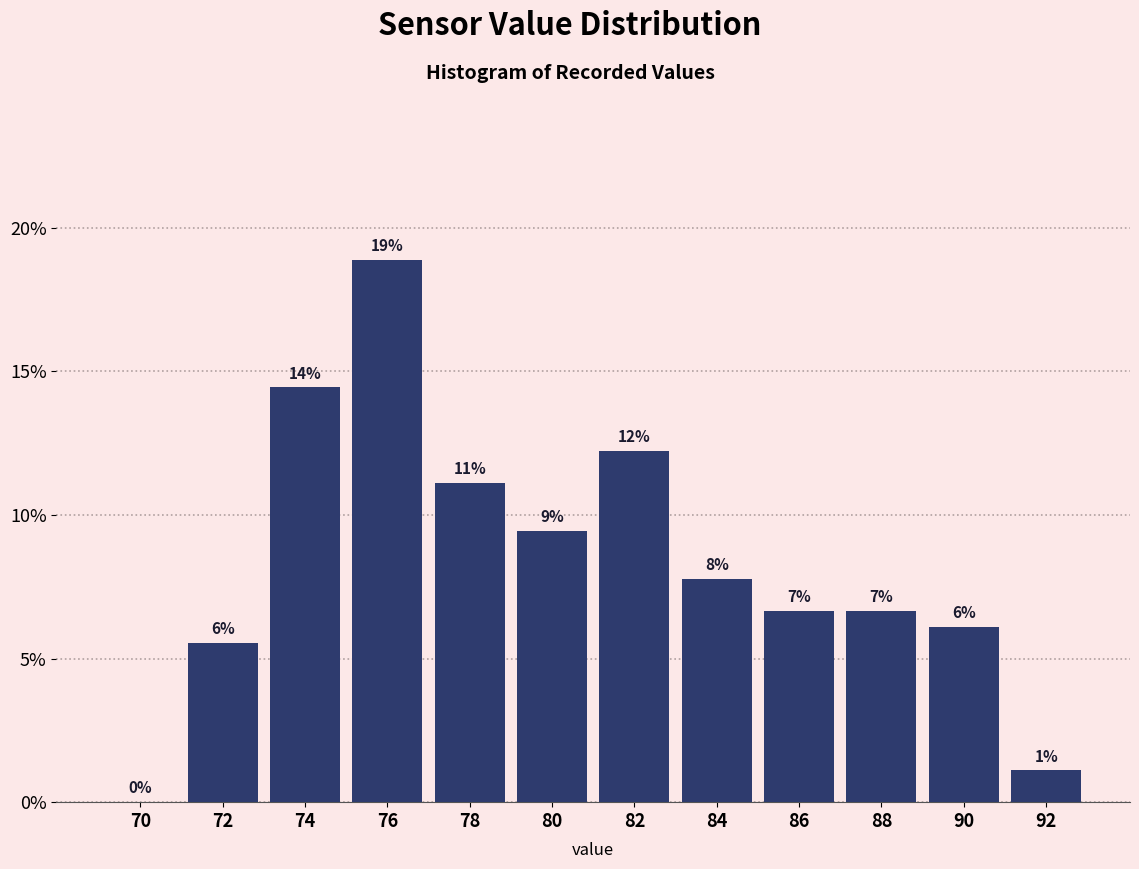

Are the bars horizontal?

No